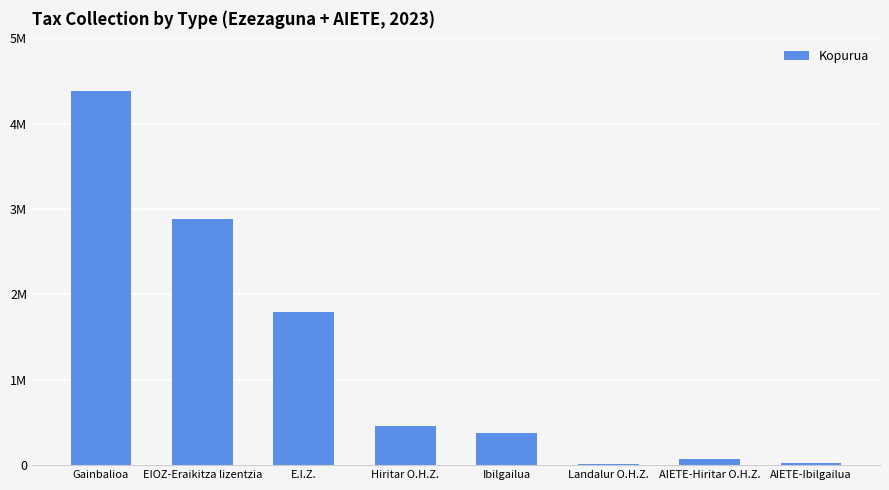

Where is the data nearest to the value 2197482?

E.I.Z.